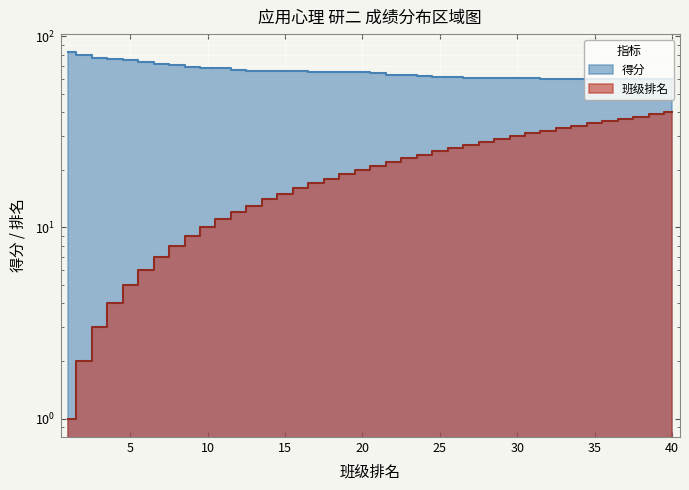

The 得分 series shows 105.8 at 20. True or false?

False